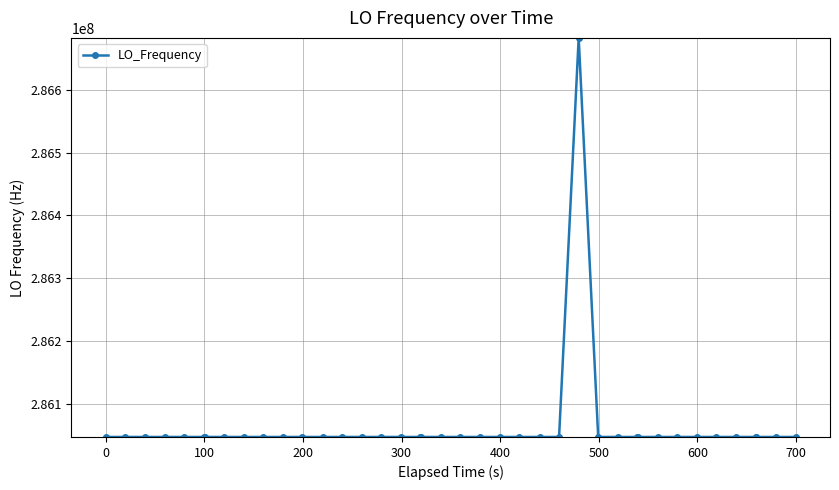

What is the value of the 17th point from the left?

286047002.8